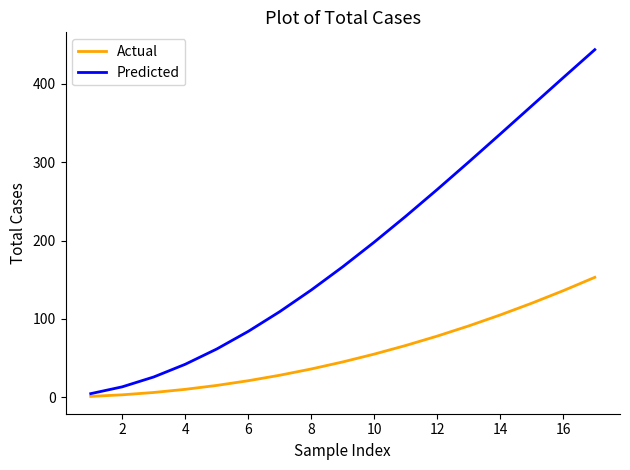

True or false: Predicted has more than 1 interior local peaks.

False